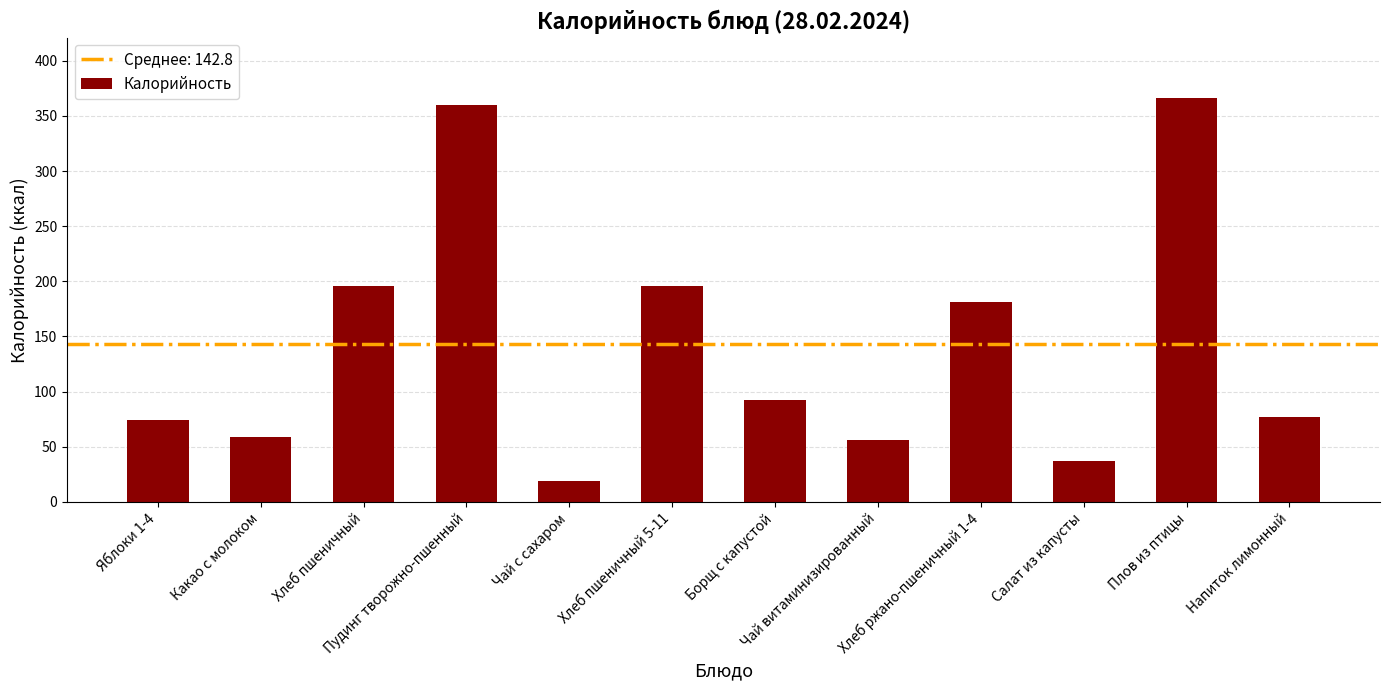

Reading left to right, list all the values displayed in this chart.

Яблоки 1-4=74	Какао с молоком=59	Хлеб пшеничный=196	Пудинг творожно-пшенный=360	Чай с сахаром=19	Хлеб пшеничный 5-11=196	Борщ с капустой=92	Чай витаминизированный=56	Хлеб ржано-пшеничный 1-4=181	Салат из капусты=37	Плов из птицы=366	Напиток лимонный=77